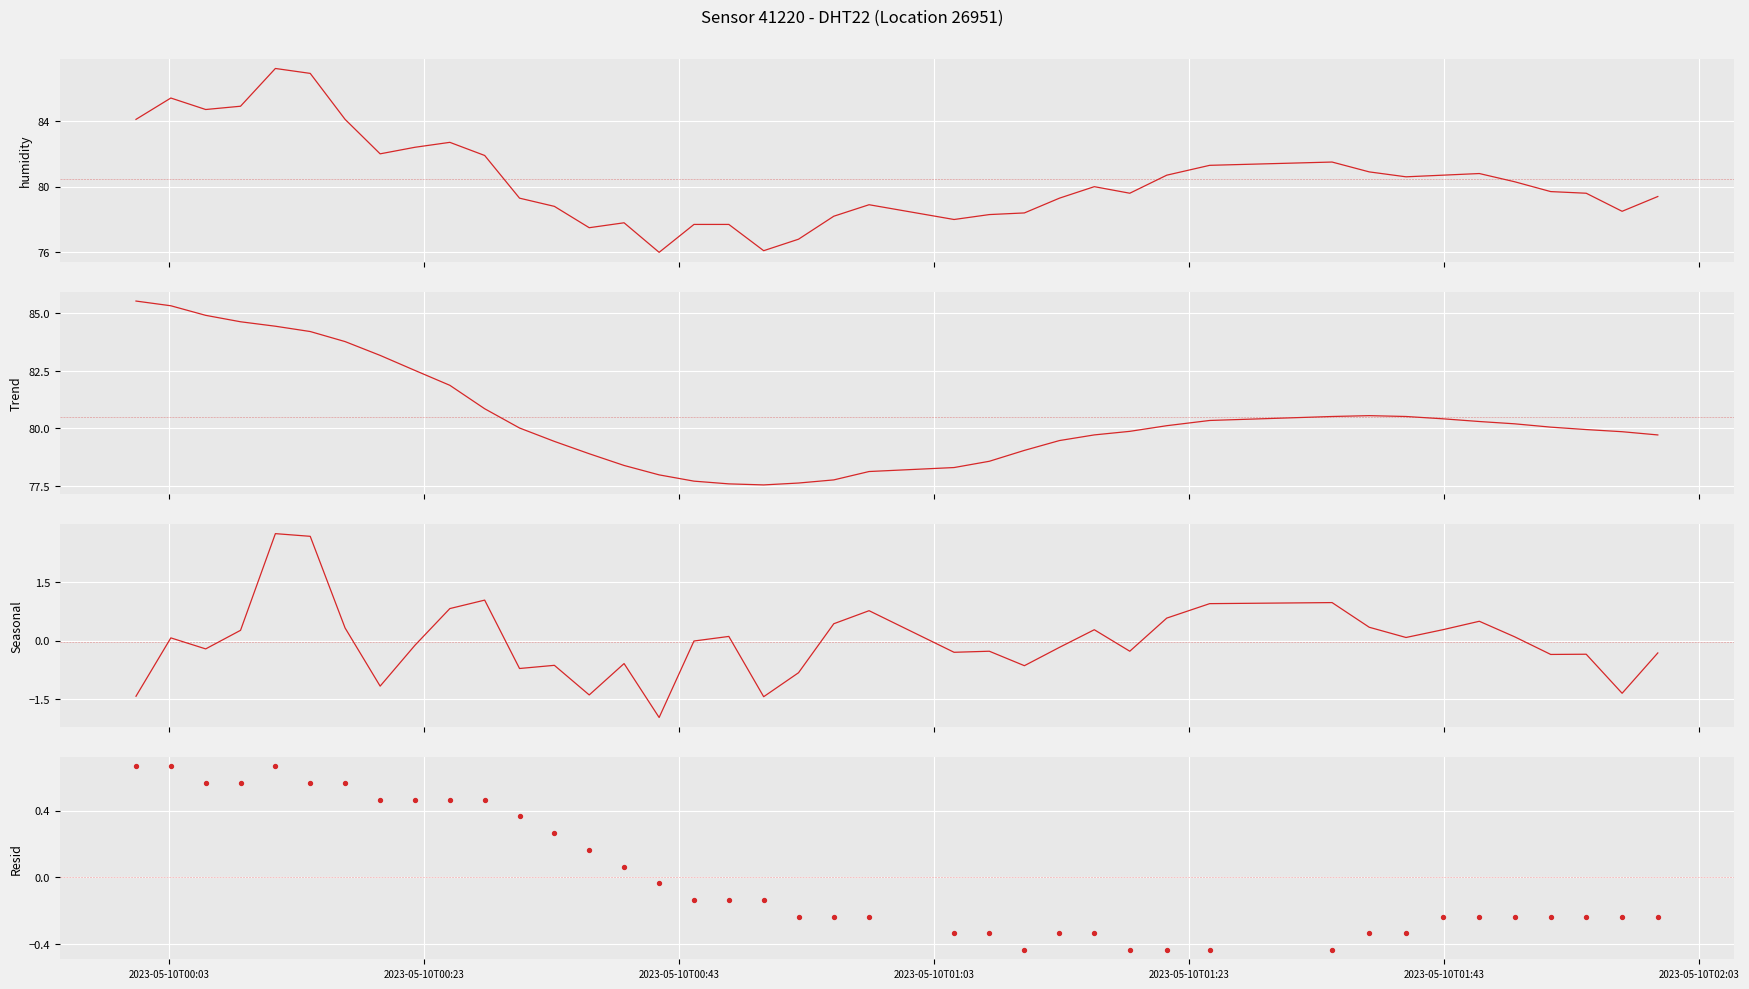

At how many categories does at least one series exceed 79?

29